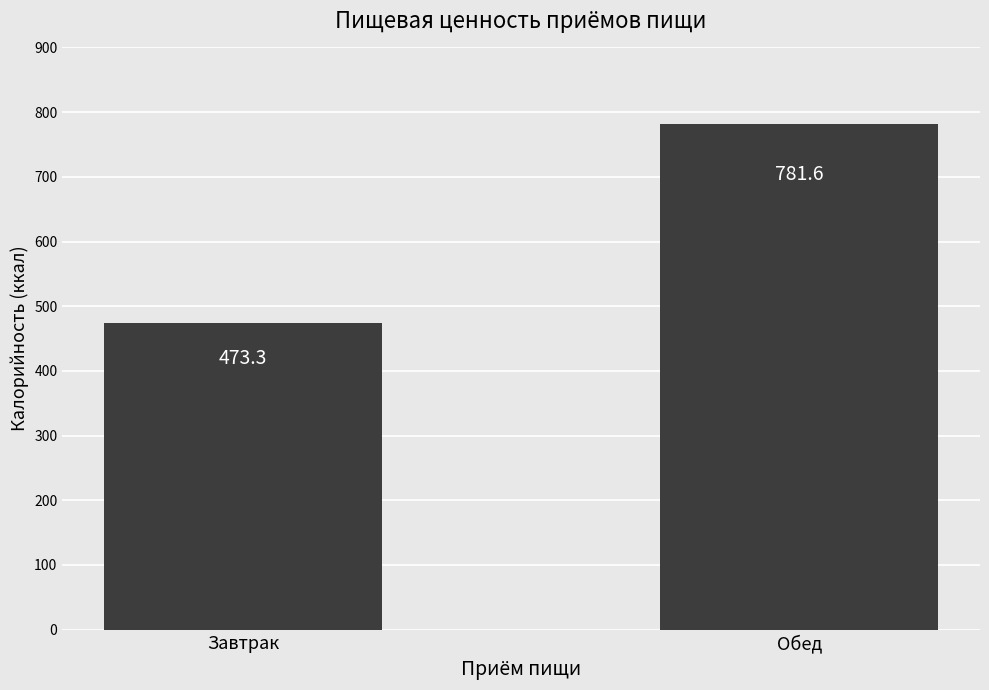

Is it true that the value at Обед is 781.6?

True